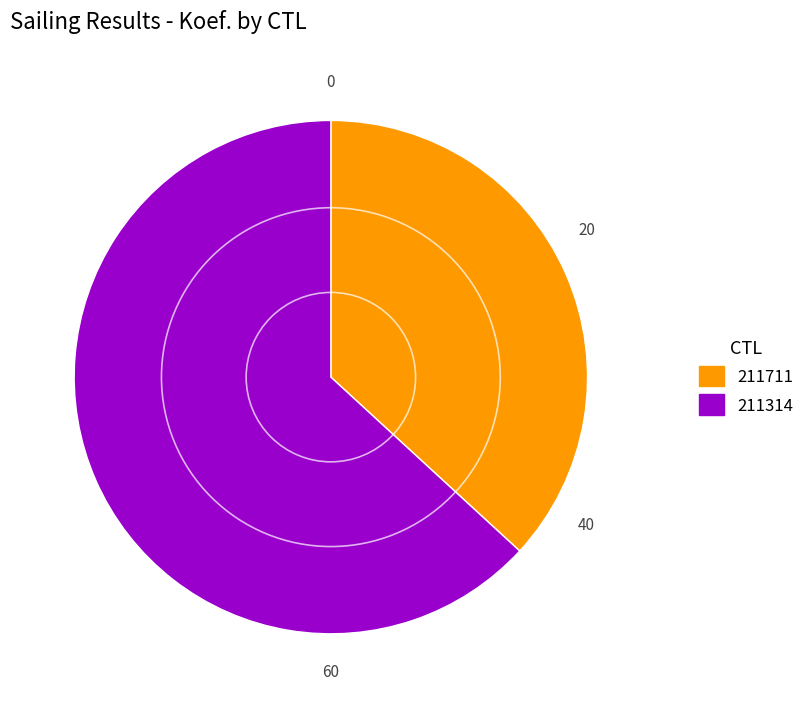

Which slice is the largest?

211314